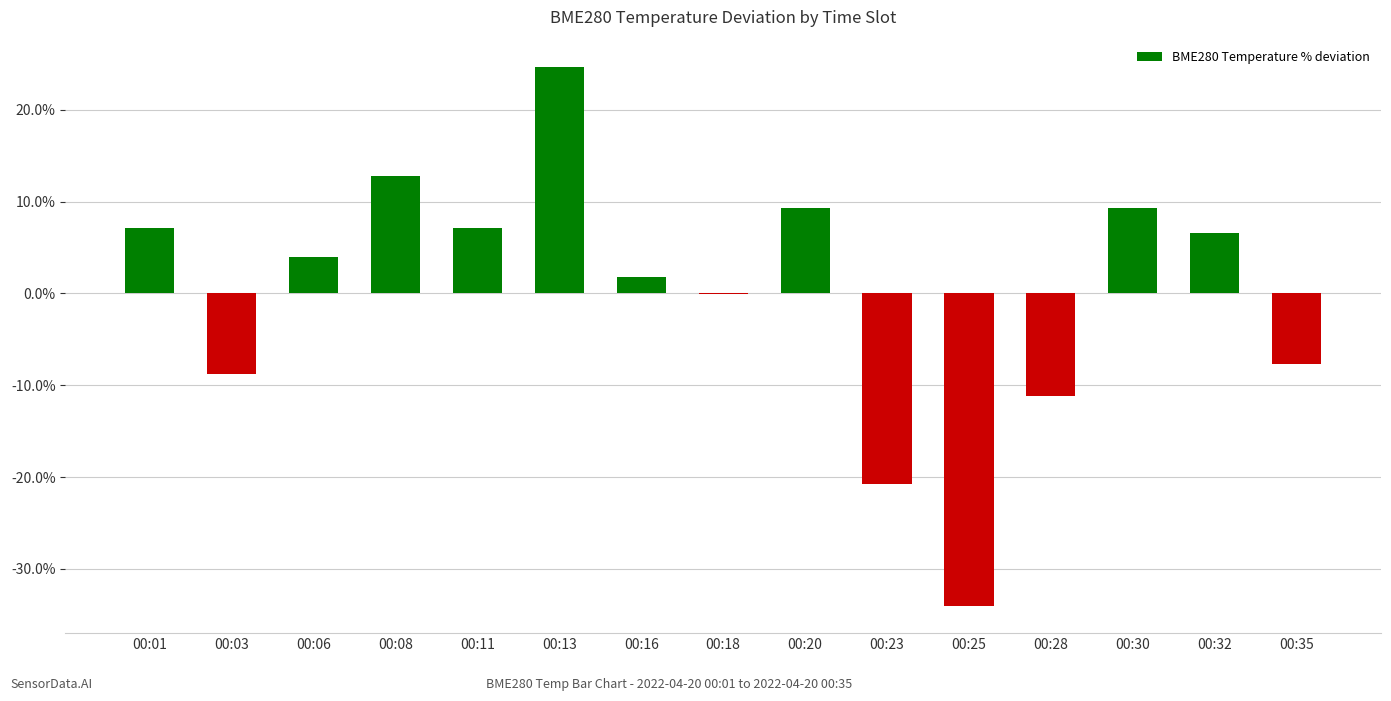

What is the greatest value displayed?

24.7